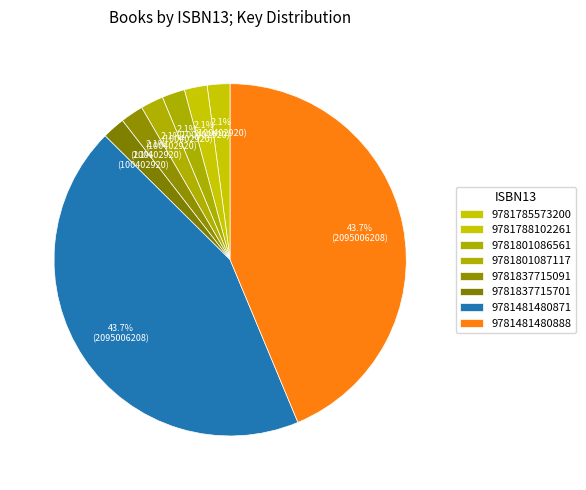

Which category has the biggest portion of the pie?

9781481480871